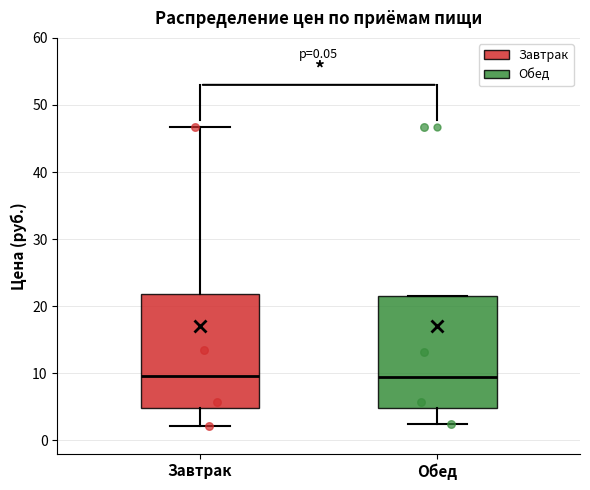

Reading left to right, transcribe this box plot: for each box, give where its median line is, the range the box spans, and where its two whiskers end, as read against the y-axis. The values are not printed on the chart, so give them approximately, as read against the axis.

Завтрак: median 10, box 5 to 22, whiskers 2 to 47
Обед: median 9, box 5 to 22, whiskers 3 to 22